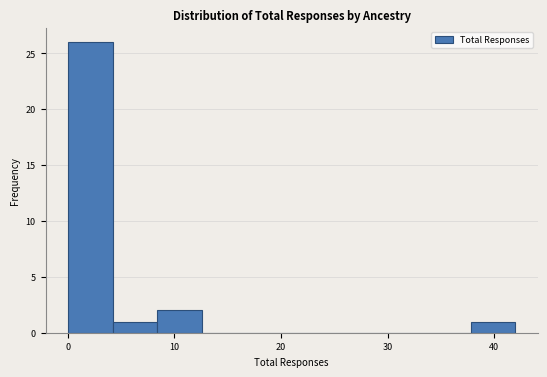

How tall is the bar that spans 0.0 to 4.2 on the x-axis? Neither the bar edges nor the heights are printed on the chart, so give them approximately, as read against the axes.

26